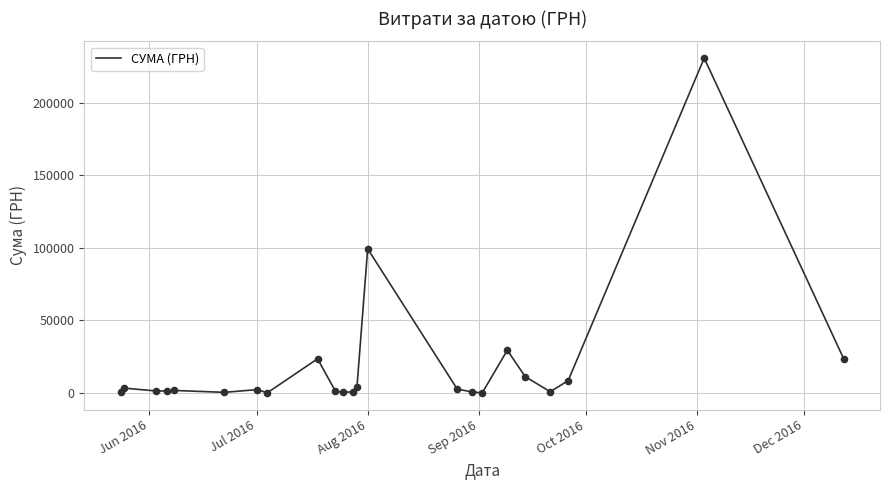

What is the difference between the maximum and minimum values?

230824.8